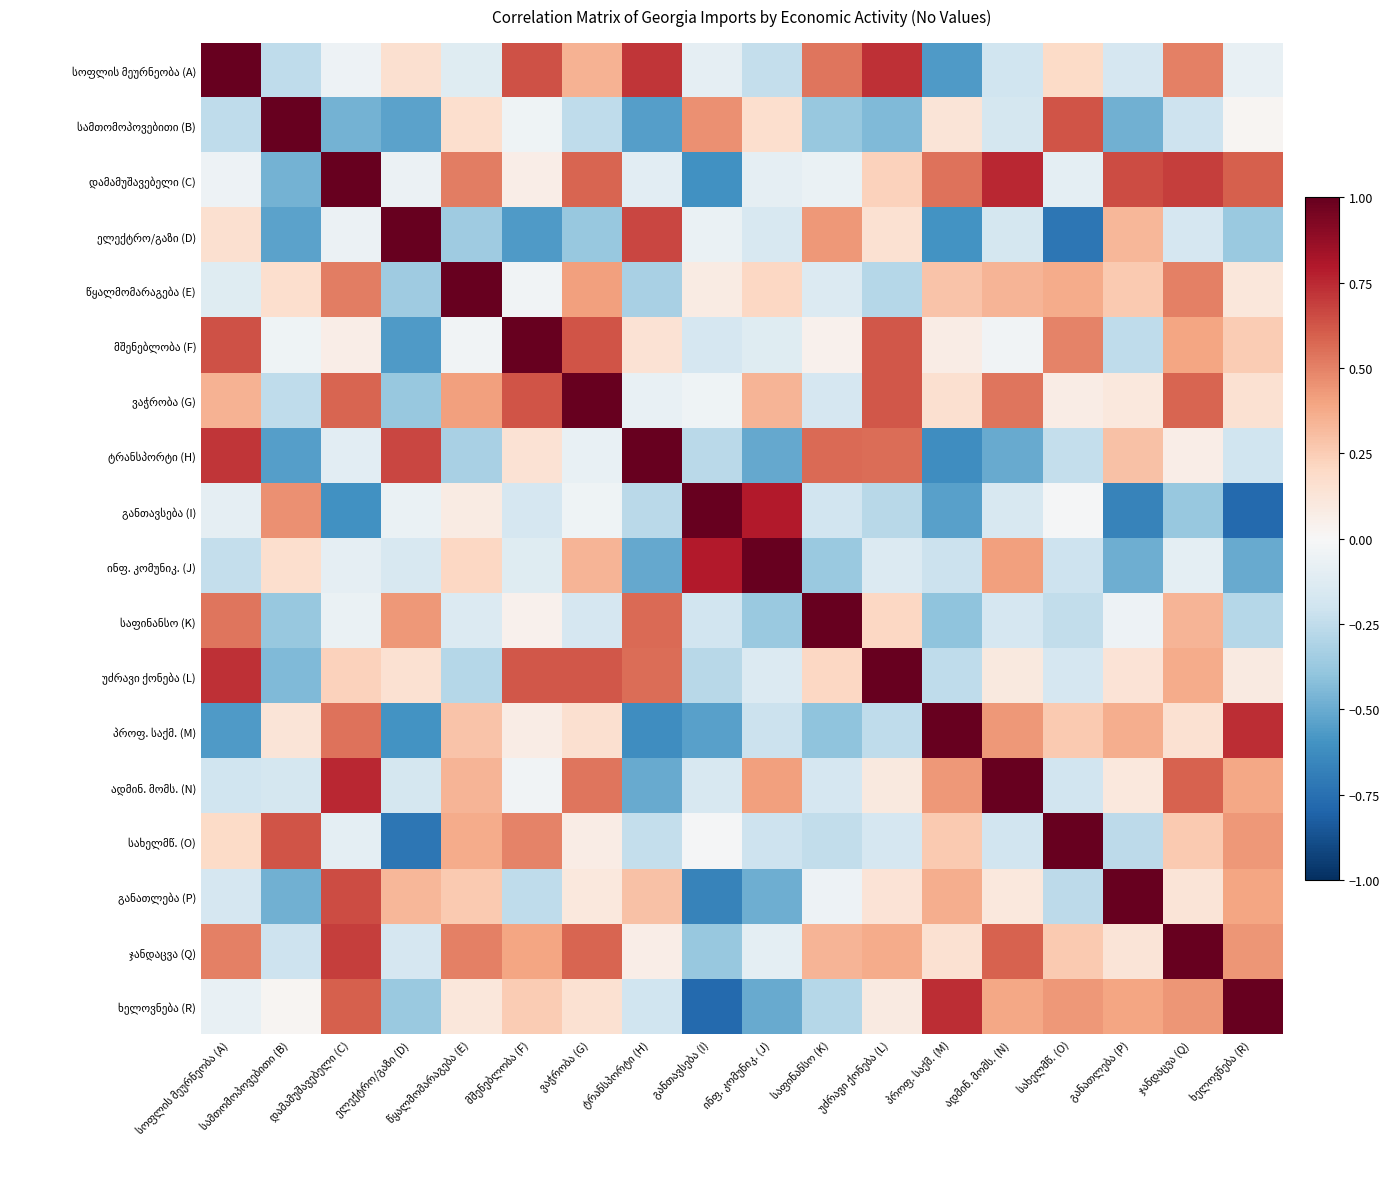

At which label does განათლება (P) reach its peak?

განათლება (P)